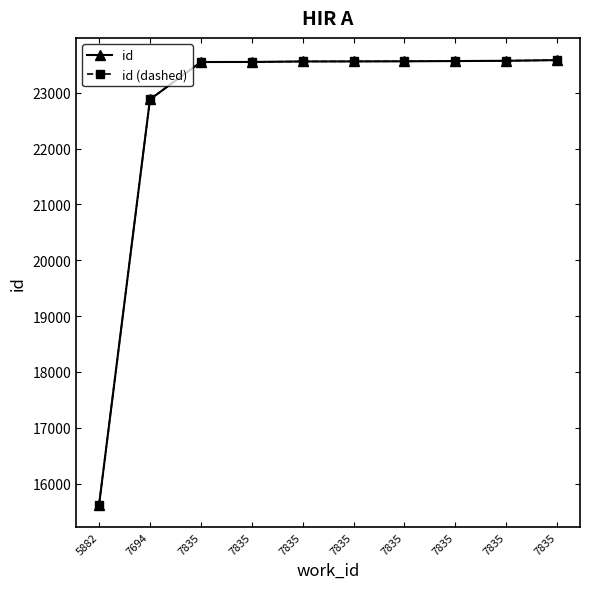

What is the average value of the id (dashed) series?

22700